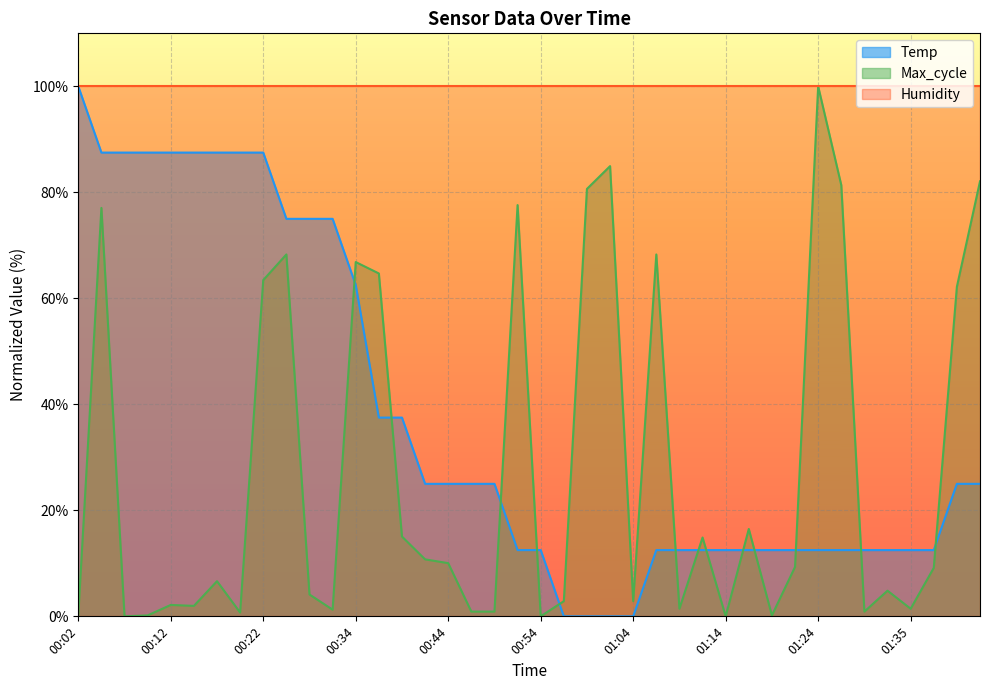

What is the maximum value for Temp?

100.0